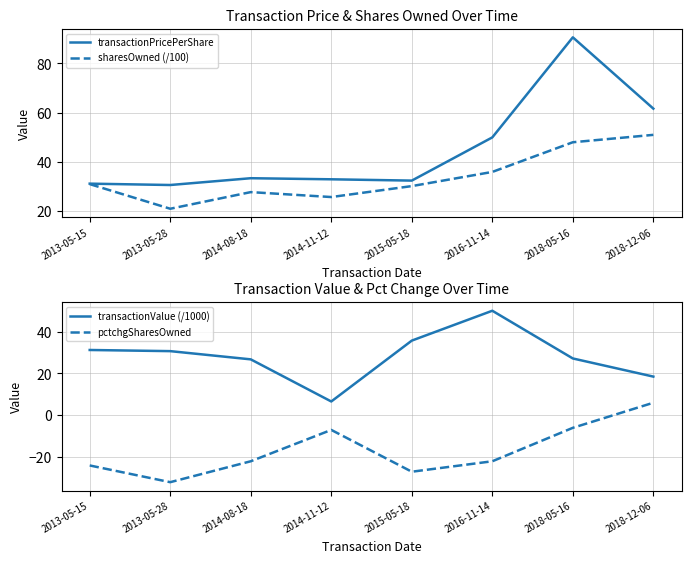

Where is the first local maximum for transactionPricePerShare?

2014-08-18